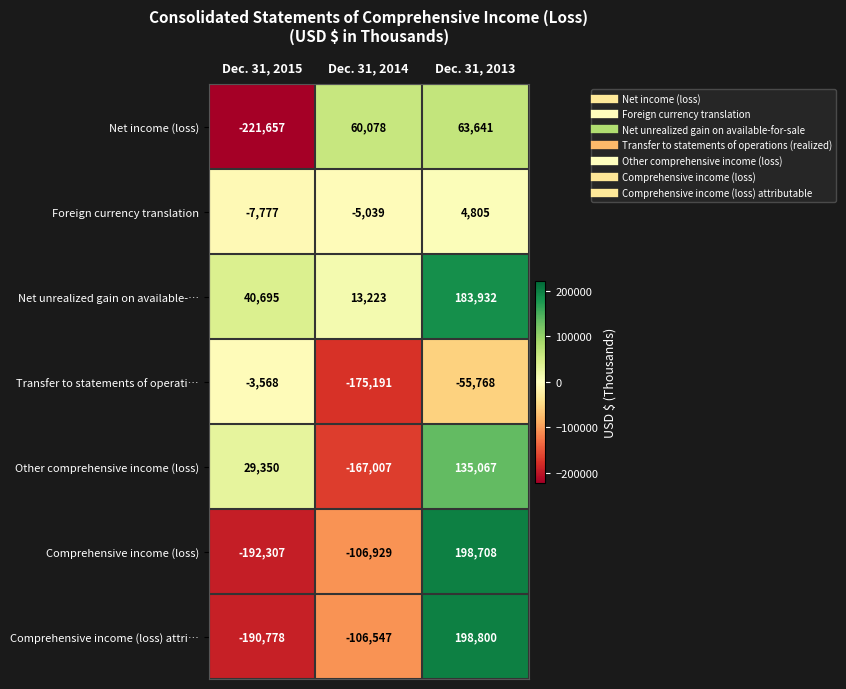

Reading left to right, extract all data points from this chart.

Net income (loss): Dec. 31, 2015=-221657	Dec. 31, 2014=60078	Dec. 31, 2013=63641
Foreign currency translation: Dec. 31, 2015=-7777	Dec. 31, 2014=-5039	Dec. 31, 2013=4805
Net unrealized gain on available-…: Dec. 31, 2015=40695	Dec. 31, 2014=13223	Dec. 31, 2013=183932
Transfer to statements of operati…: Dec. 31, 2015=-3568	Dec. 31, 2014=-175191	Dec. 31, 2013=-55768
Other comprehensive income (loss): Dec. 31, 2015=29350	Dec. 31, 2014=-167007	Dec. 31, 2013=135067
Comprehensive income (loss): Dec. 31, 2015=-192307	Dec. 31, 2014=-106929	Dec. 31, 2013=198708
Comprehensive income (loss) attri…: Dec. 31, 2015=-190778	Dec. 31, 2014=-106547	Dec. 31, 2013=198800